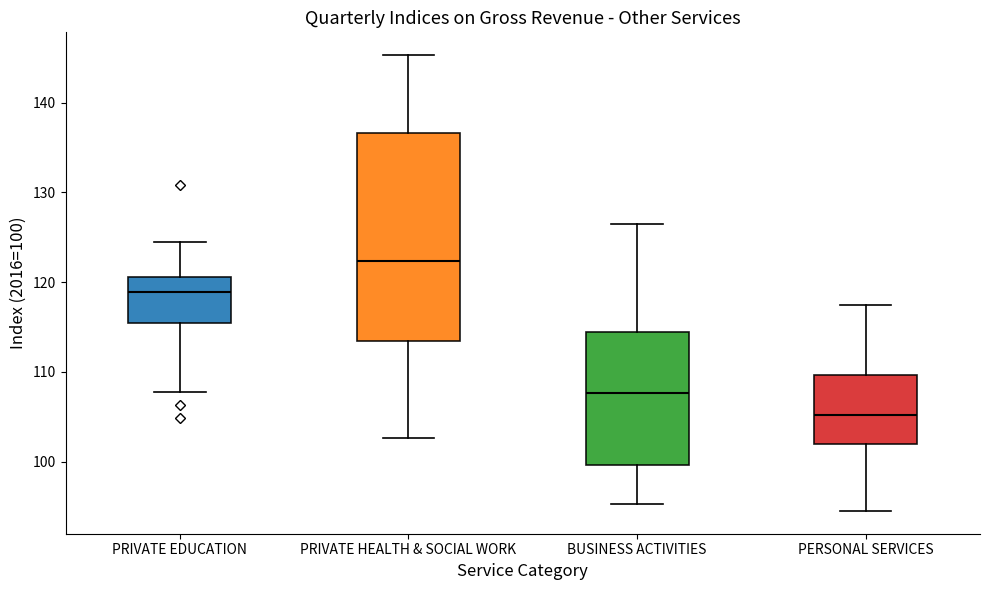

Which box's median line is the highest?

PRIVATE HEALTH & SOCIAL WORK